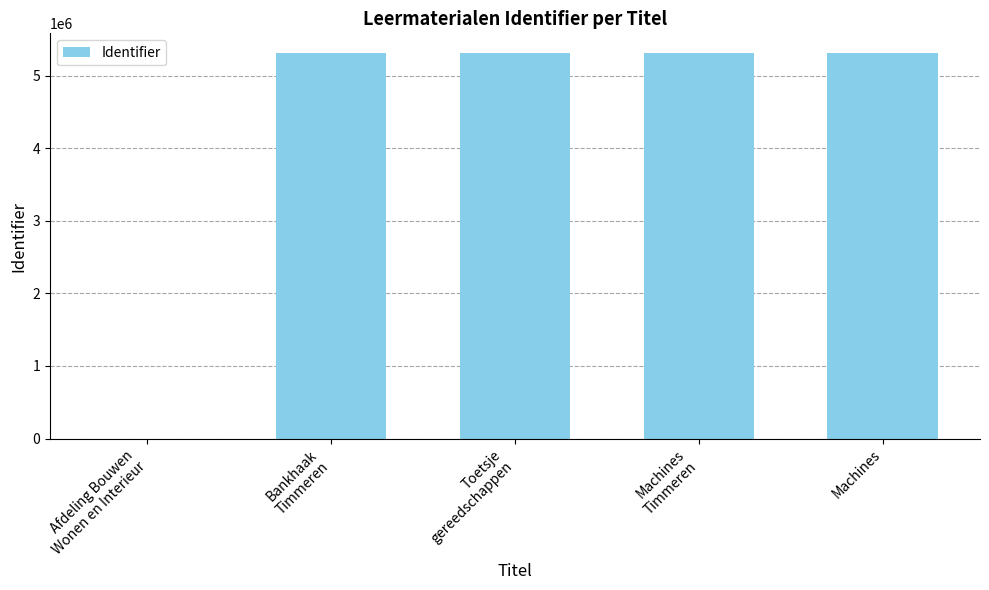

What is the sum of all values?

21260866